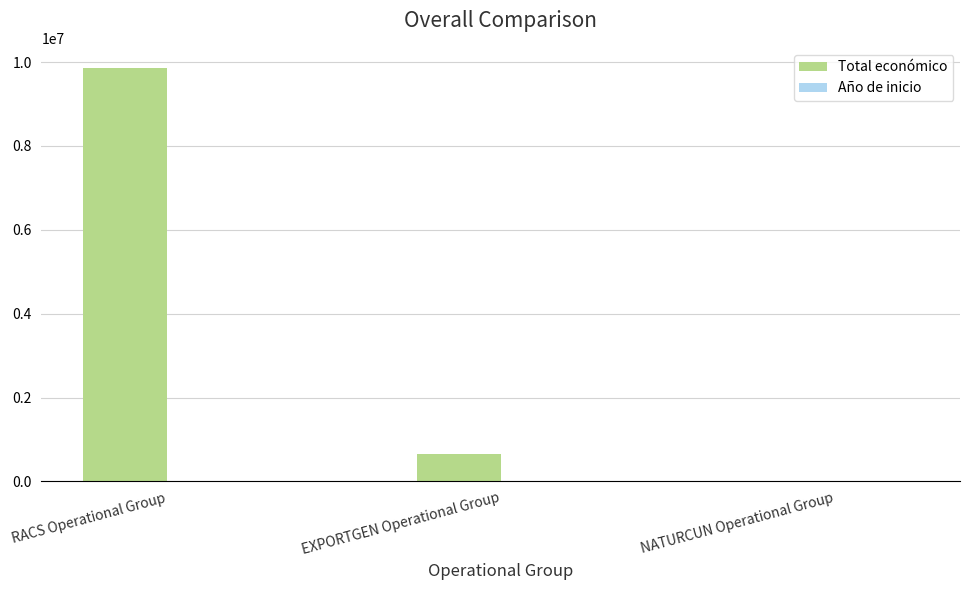

What is the greatest value displayed?

9847932